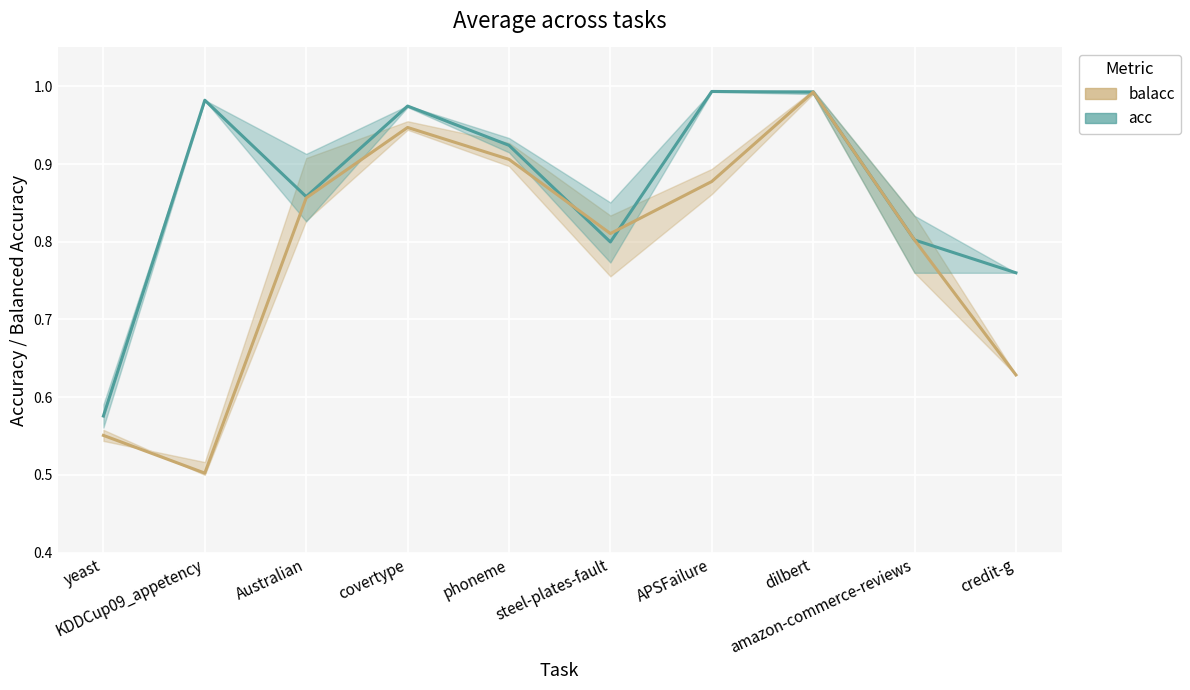

Reading right to left, what are all the values shown in this chart?

acc: 0.8	0.8	1.0	1.0	0.8	0.9	1.0	0.9	1.0	0.6
balacc: 0.6	0.8	1.0	0.9	0.8	0.9	0.9	0.9	0.5	0.6